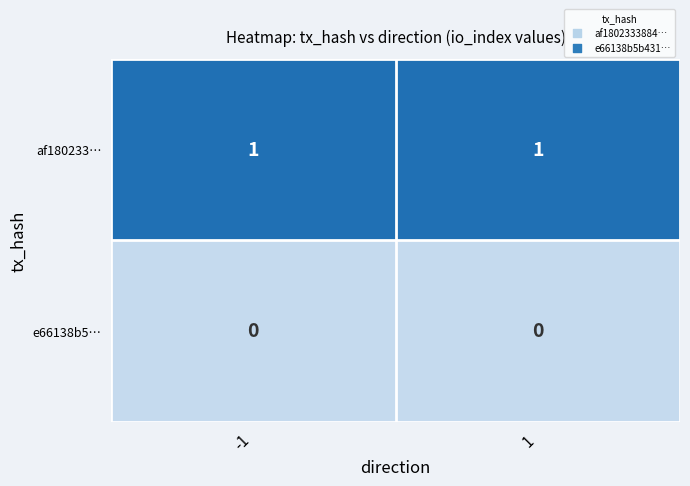

What is the total value across all series at 1?

1